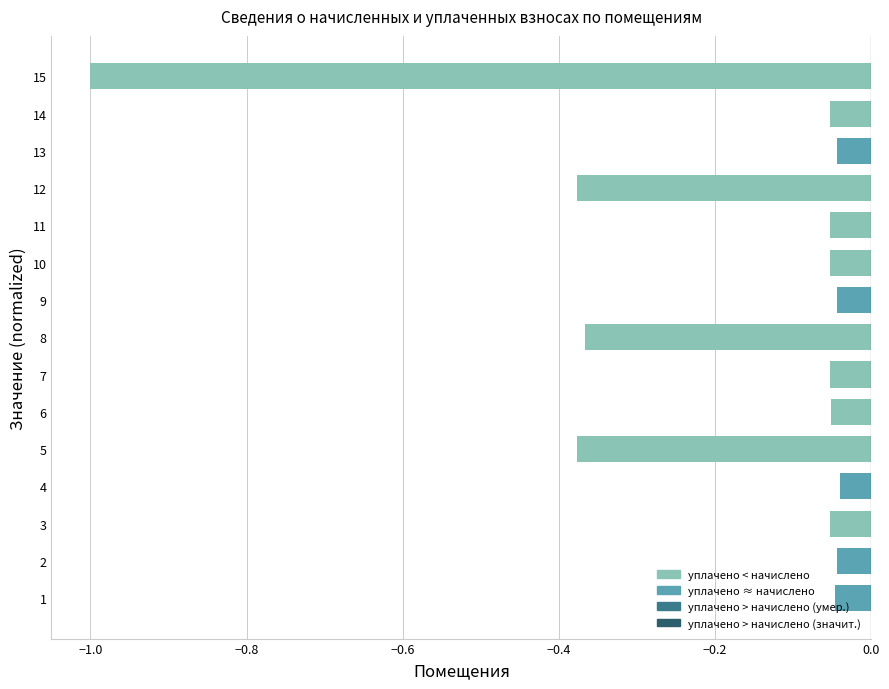

True or false: the data shows -0.1 at 13.

False